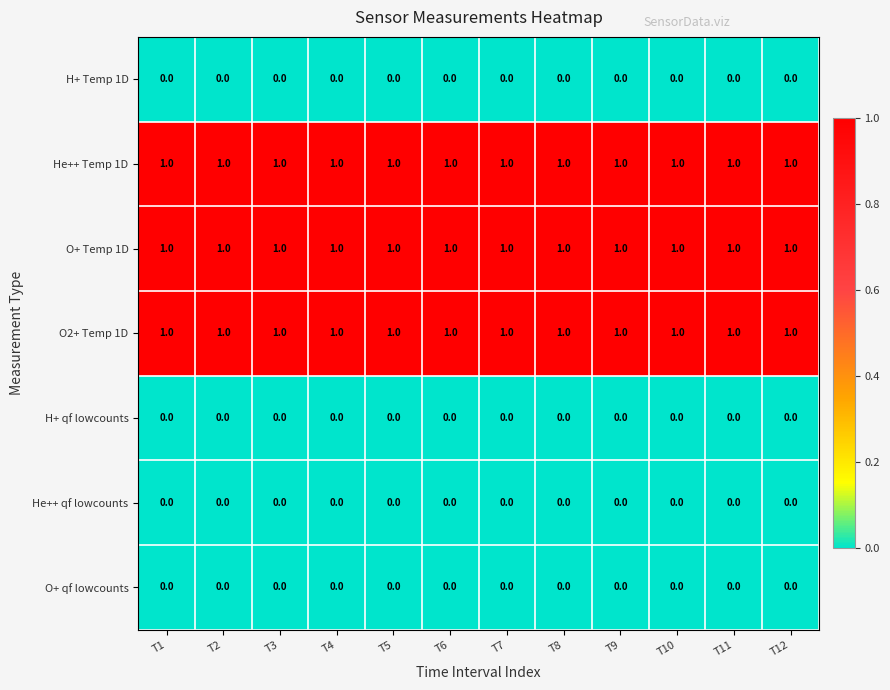

How many data points does each series have?

12